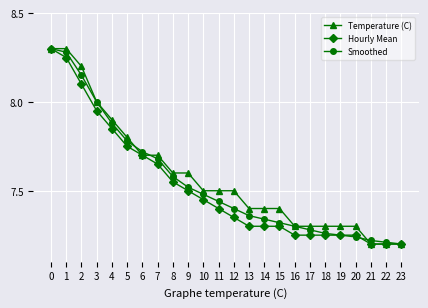

Between 14 and 21, which series saw the biggest shift?

Temperature (C)